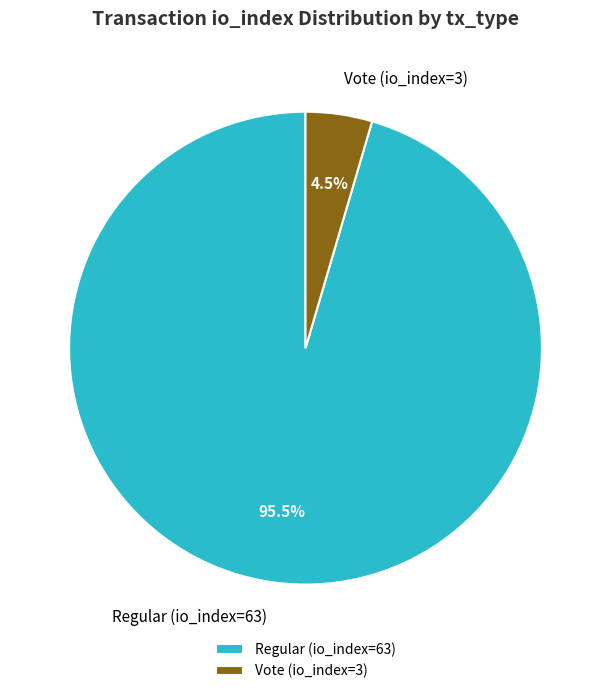

Between Vote (io_index=3) and Regular (io_index=63), which is larger?

Regular (io_index=63)